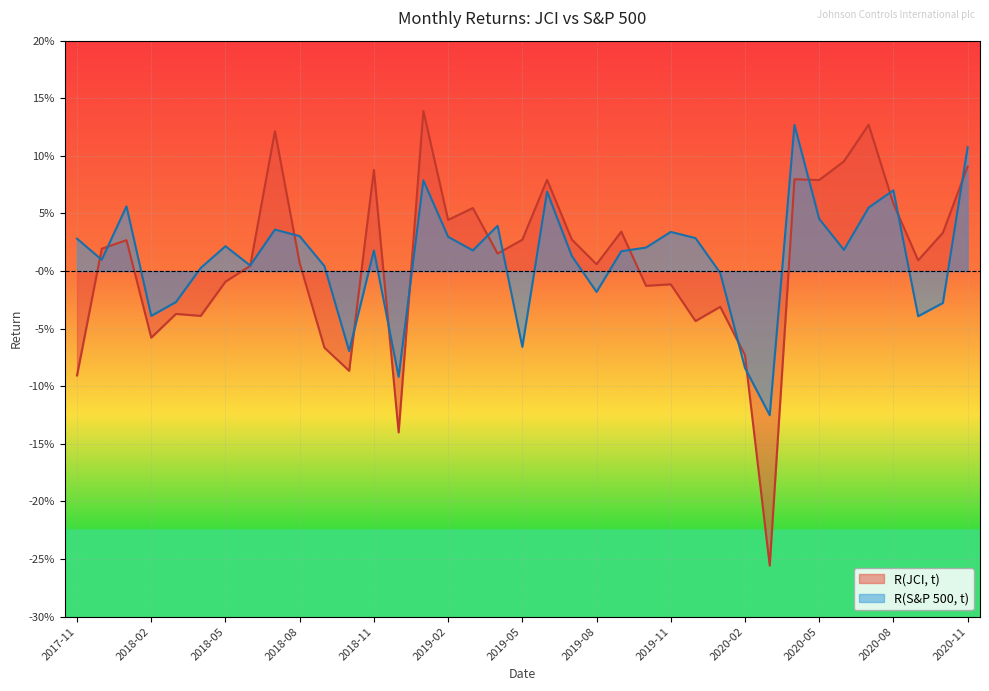

At how many categories does at least one series exceed 0?

30